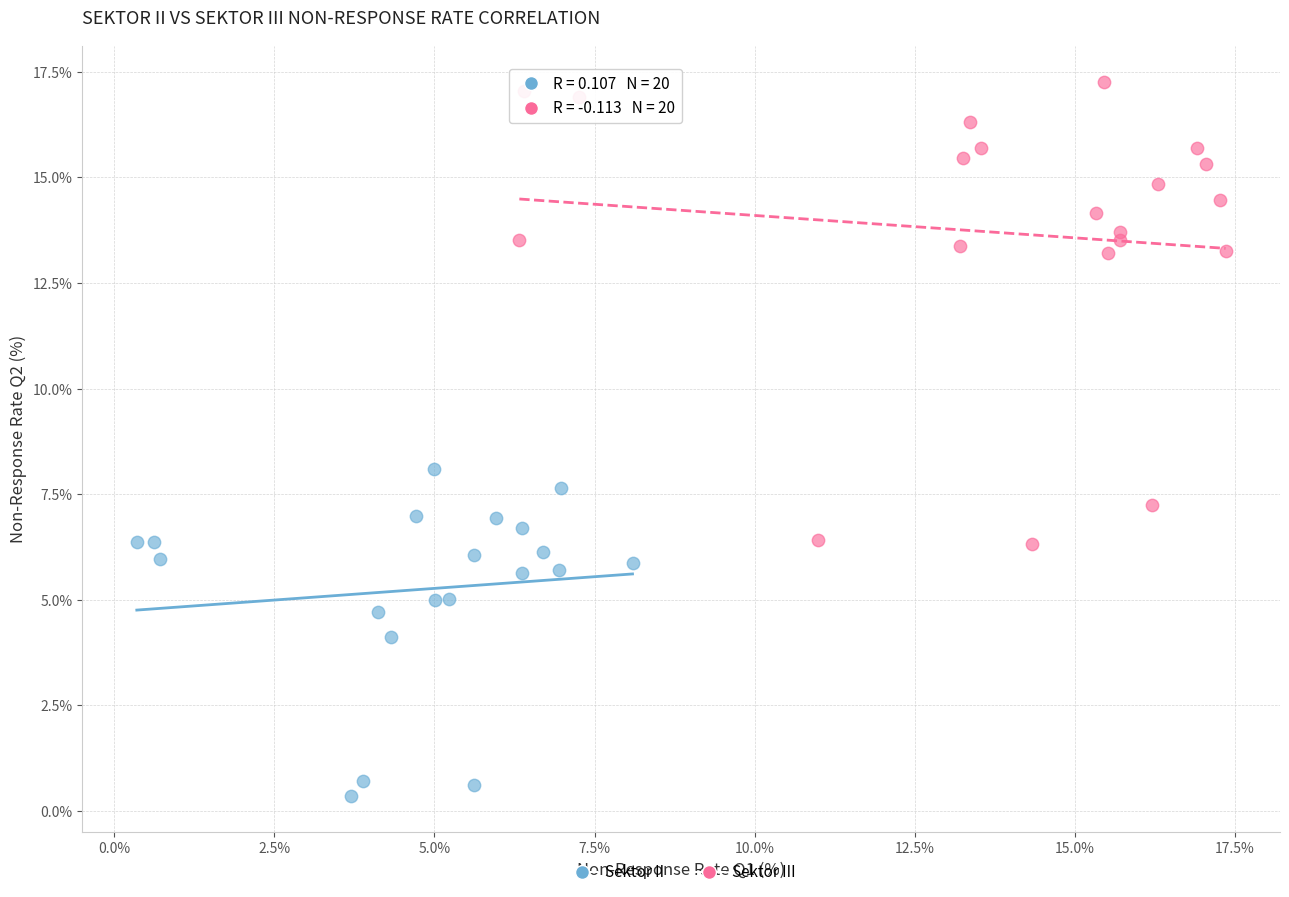

Which series has the largest Y range (max minus min)?

Sektor III